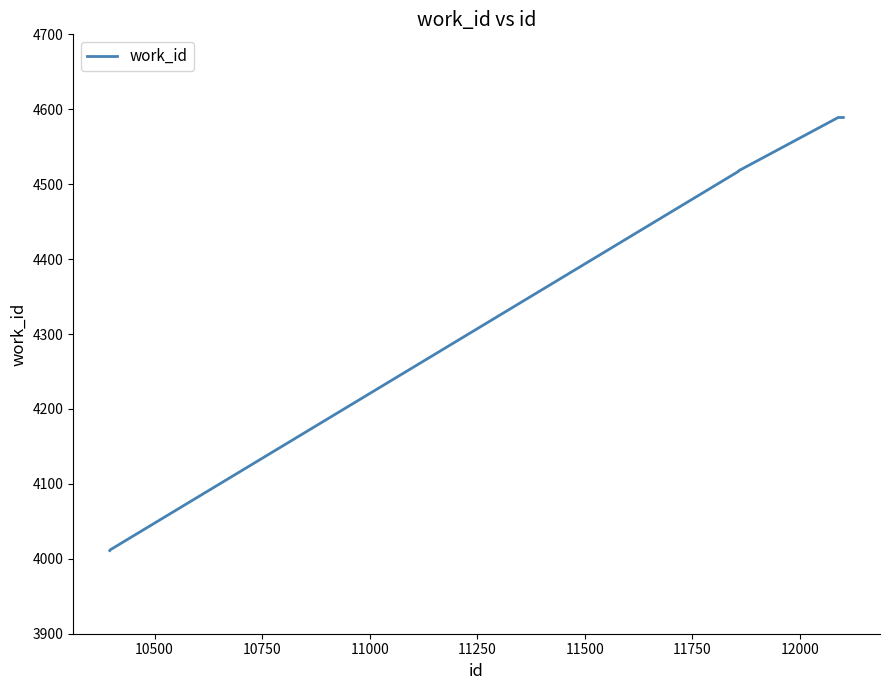

How many series are shown in this chart?

1